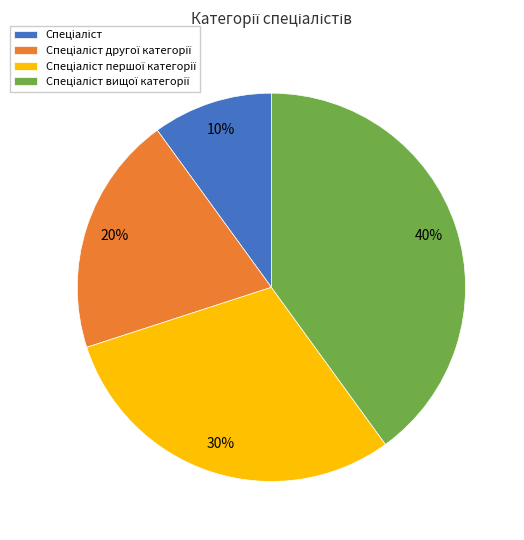

Is there any slice that represents more than half of the pie?

No